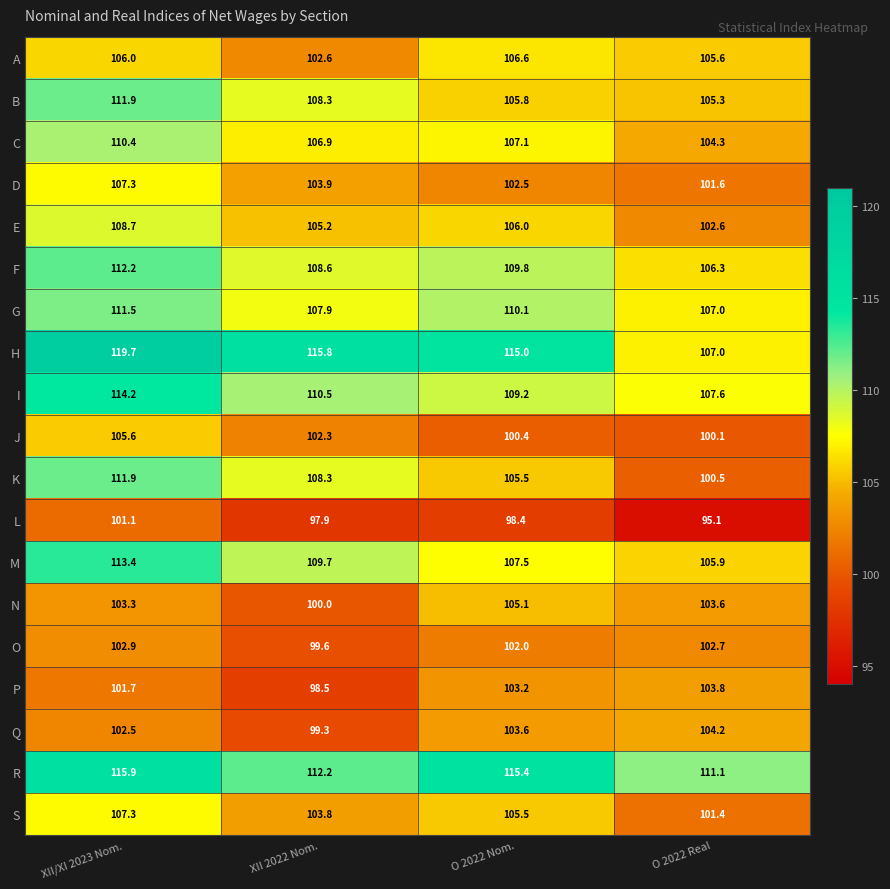

At which label is A closest to 104?

XII 2022 Nom.